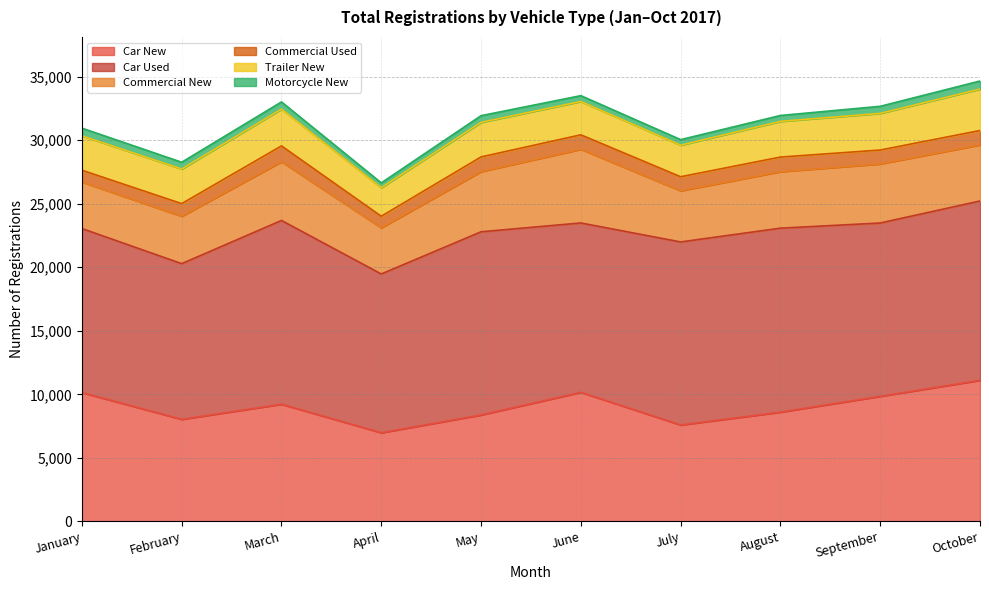

Reading left to right, what are all the values shown in this chart?

Car New: 10142	8036	9224	6981	8378	10162	7591	8601	9846	11105
Car Used: 12908	12250	14462	12493	14416	13326	14404	14478	13639	14113
Commercial New: 3661	3726	4619	3633	4733	5797	4023	4445	4646	4412
Commercial Used: 929	997	1247	909	1156	1138	1106	1149	1095	1132
Trailer New: 2701	2721	2893	2242	2718	2621	2482	2809	2883	3261
Motorcycle New: 607	536	567	384	529	462	438	463	558	635